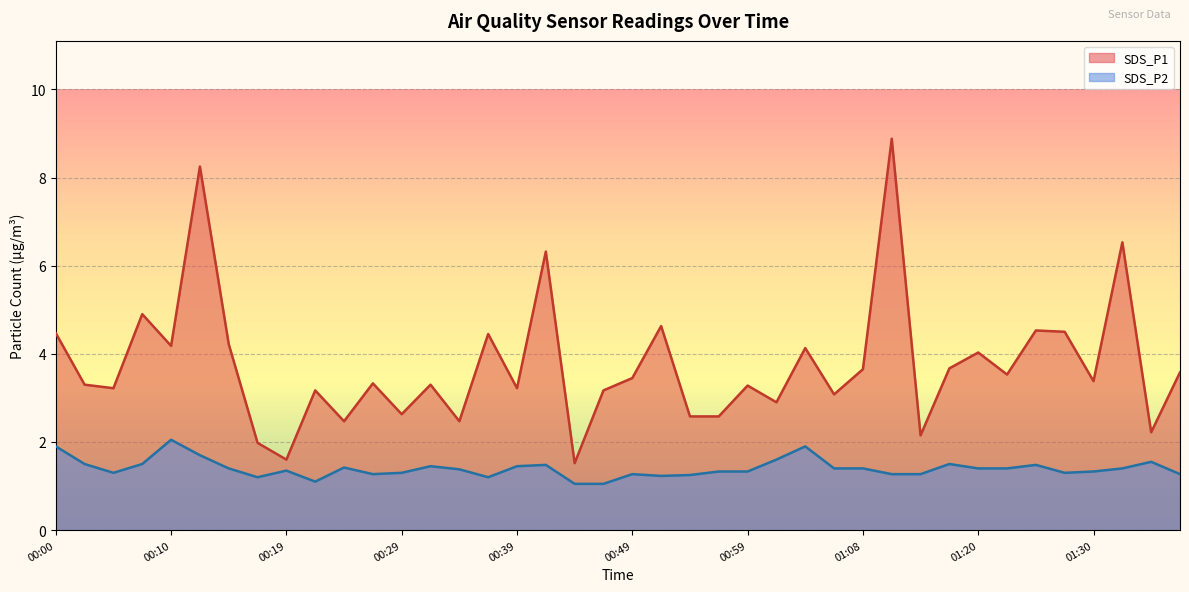

Is the value of SDS_P1 at 01:36 greater than the value of SDS_P2 at 01:01?

Yes